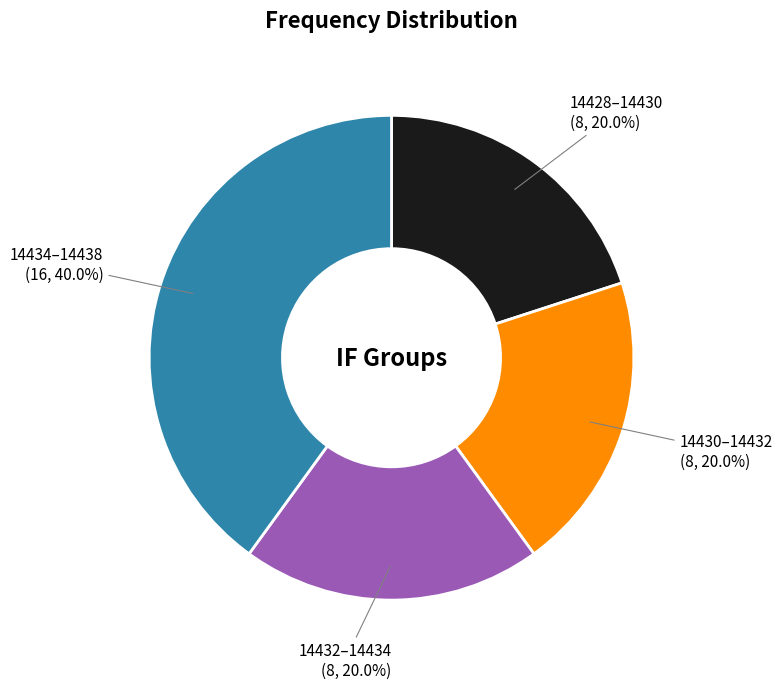

How many segments does this pie chart have?

4